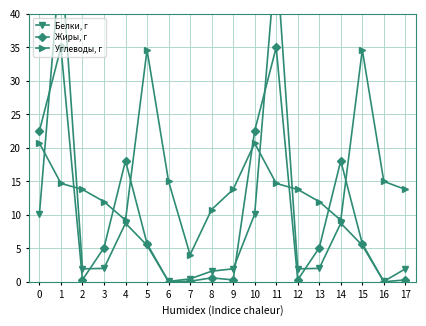

What is the value of the Белки, г point at the 17th from the left?

0.1